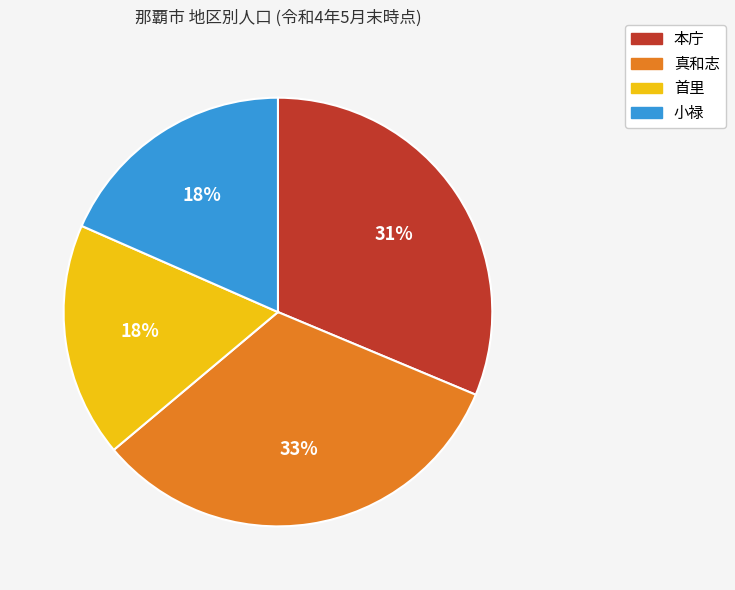

To the nearest percent, what is the combined percentage of 首里 and 小禄?

36%